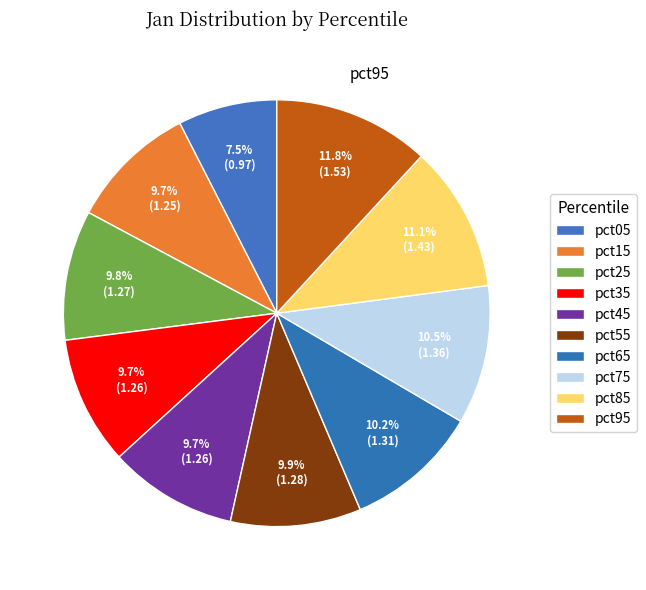

What portion of the pie excludes pct95?

88.2%